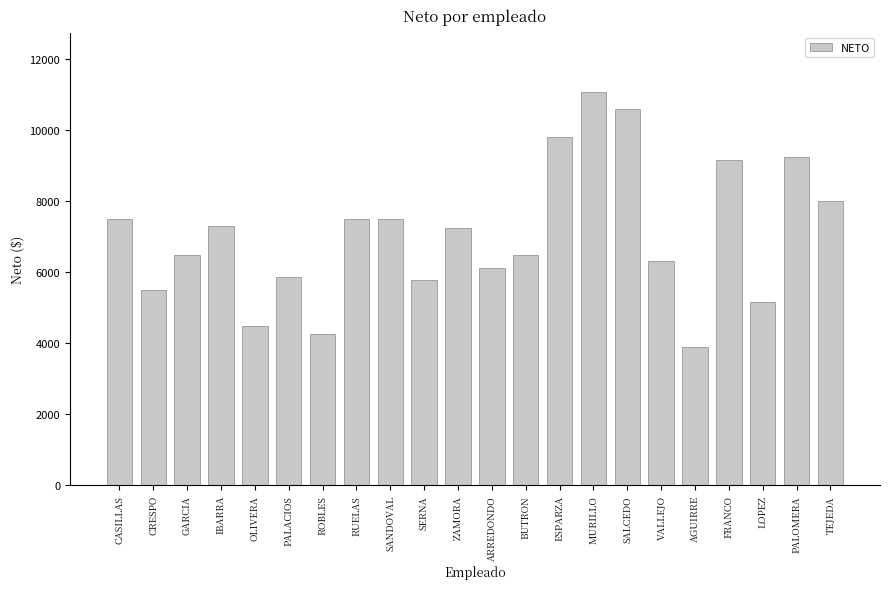

What is the ratio of the value at PALOMERA to the value at ZAMORA?

1.3